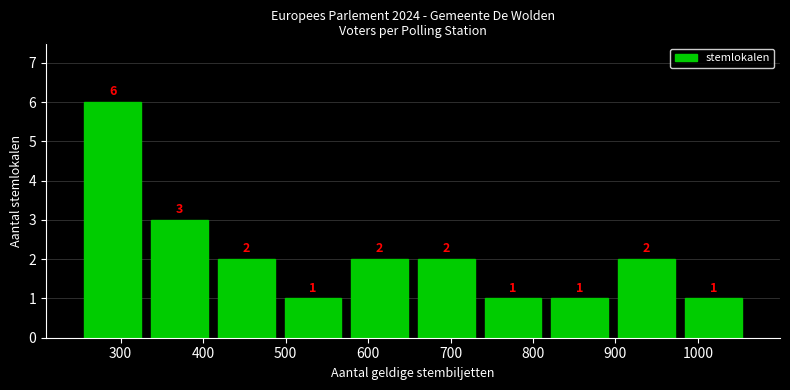

How tall is the bar that spans 820 to 900 on the x-axis? The bar edges are not printed on the chart, so give them approximately, as read against the axis.

1